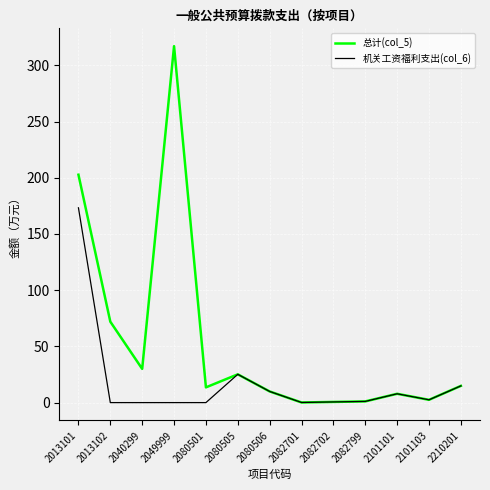

What is the difference between the highest and lowest values at 2049999?

317.1